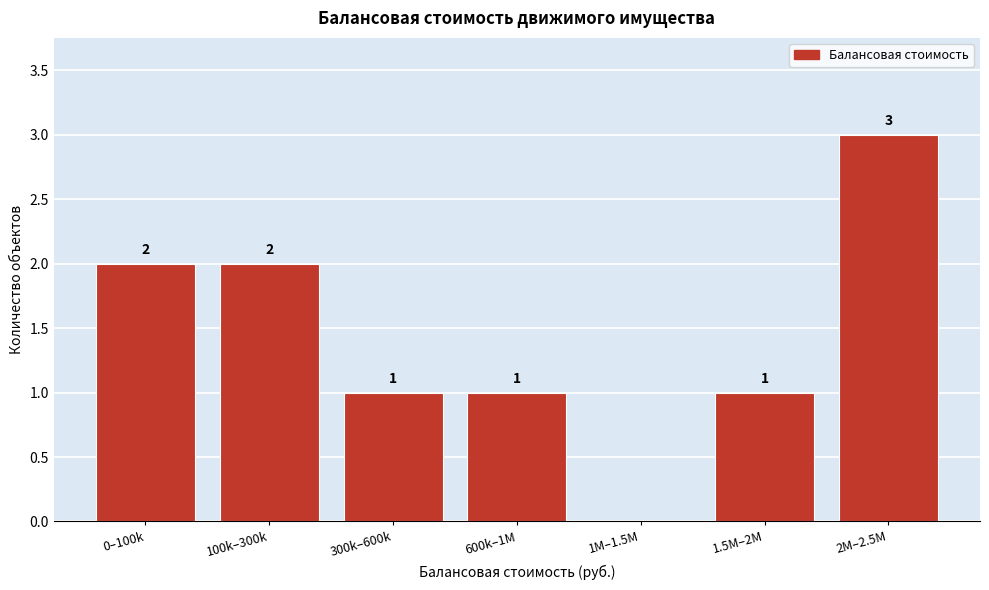

Reading left to right, extract all data points from this chart.

0–100k=2	100k–300k=2	300k–600k=1	600k–1M=1	1M–1.5M=0	1.5M–2M=1	2M–2.5M=3